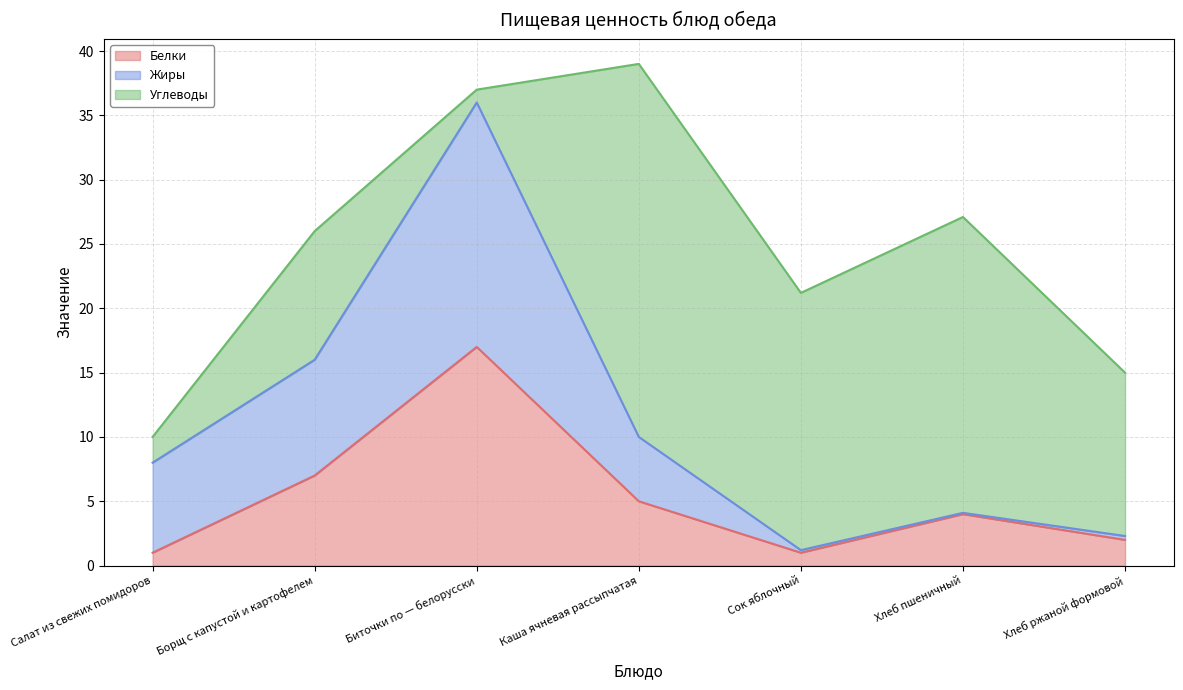

What is the maximum value for Углеводы (line)?

39.0